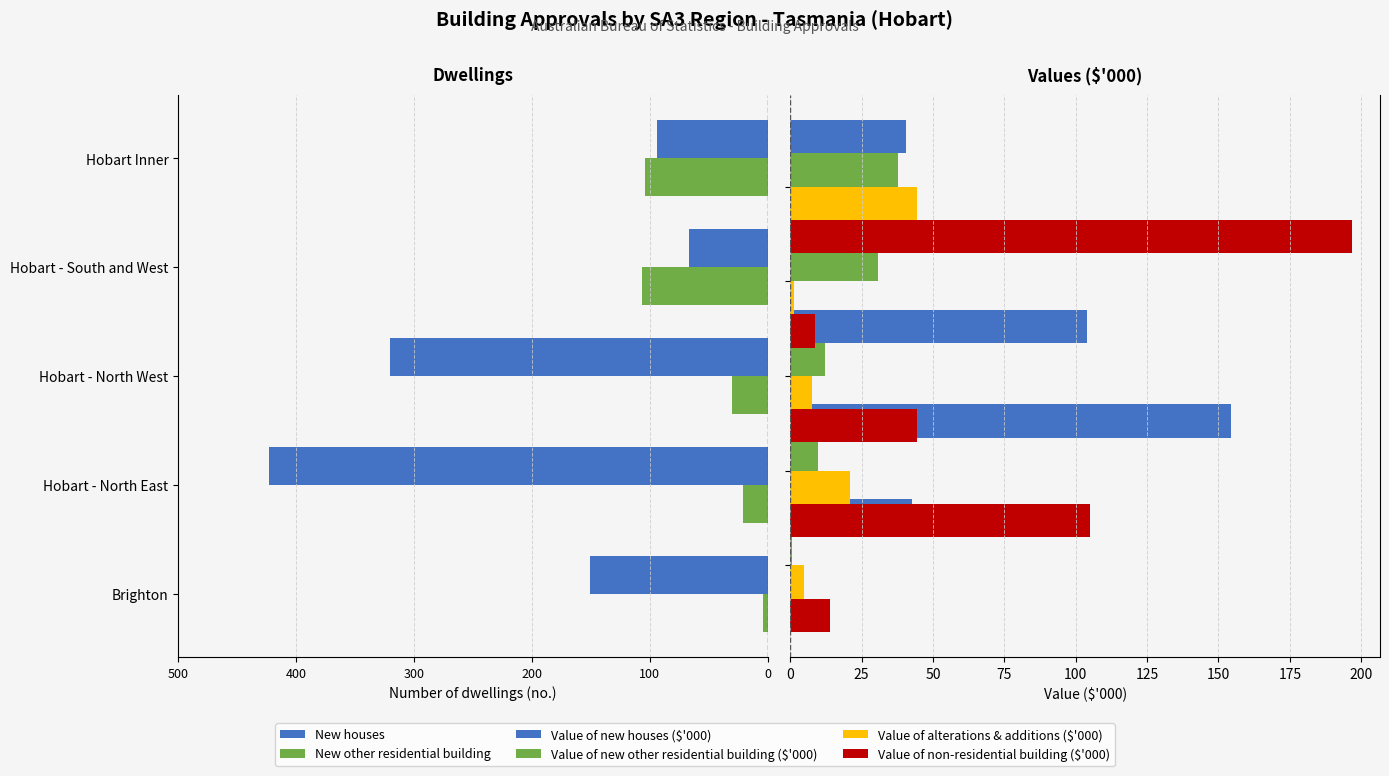

What is the value of the New houses bar at the 3rd from the left?

-320.0